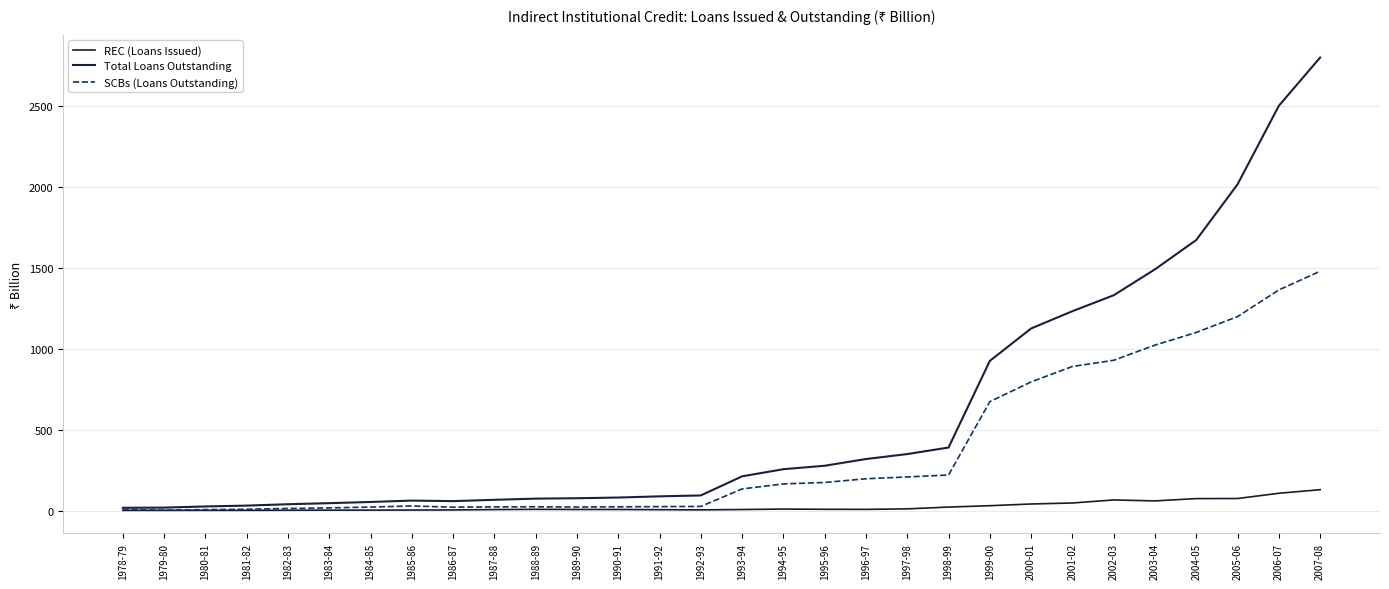

What is the difference between the REC (Loans Issued) values at 2002-03 and 1983-84?

63.0